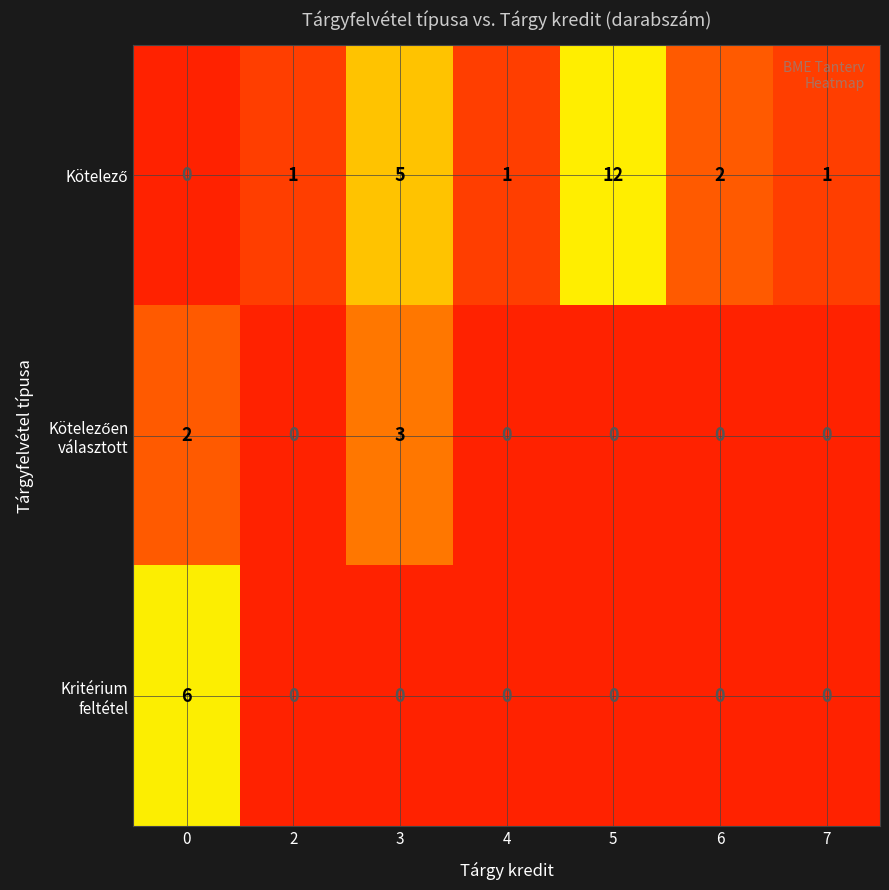

At which category is the sum across all series the highest?

5